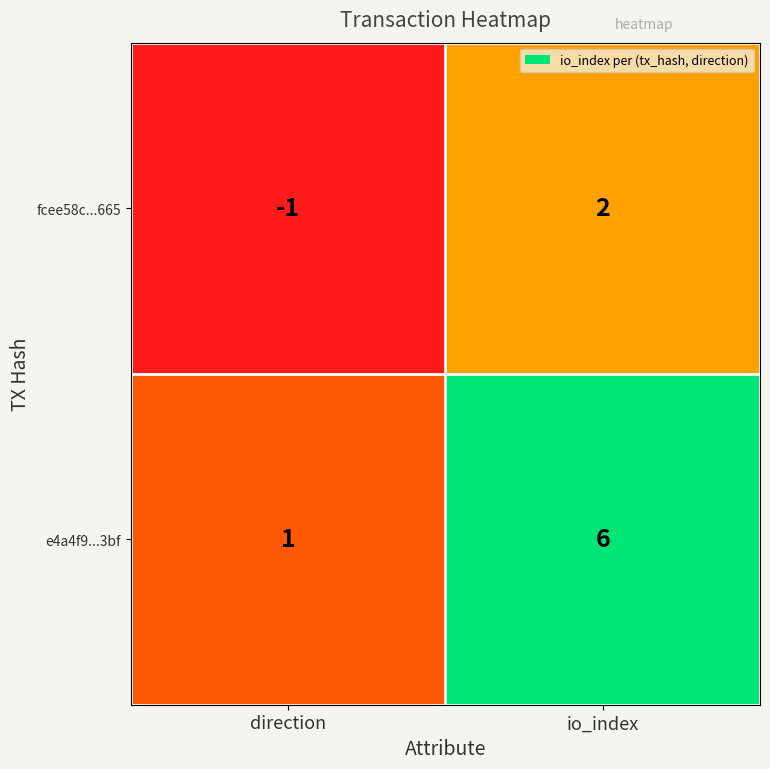

Which label corresponds to the largest value in the chart?

io_index